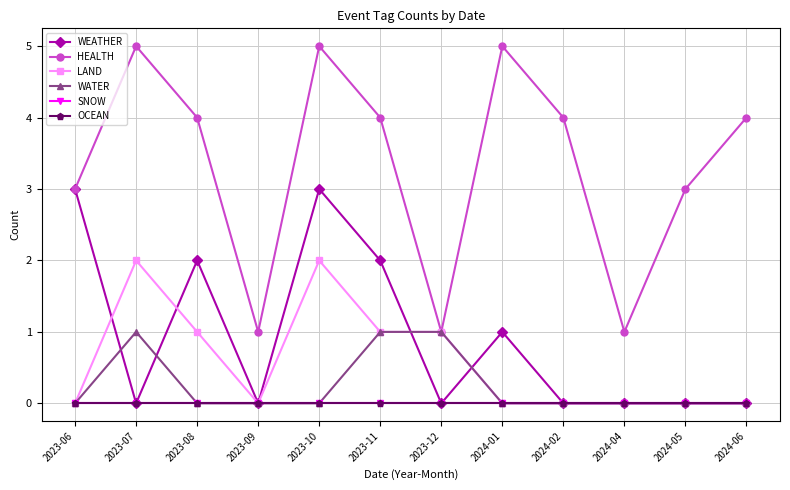

What is the sum of the LAND values at 2024-04 and 2023-11?

1